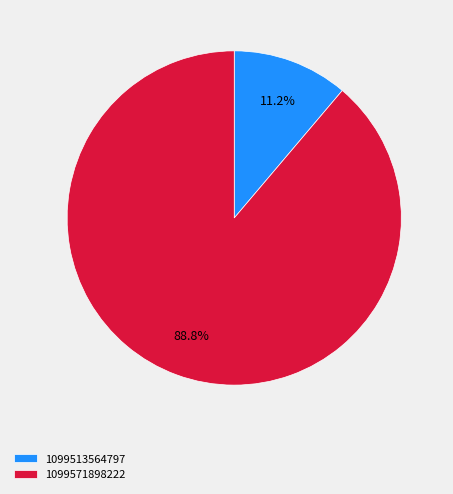

What is the largest slice in the pie chart?

1099571898222